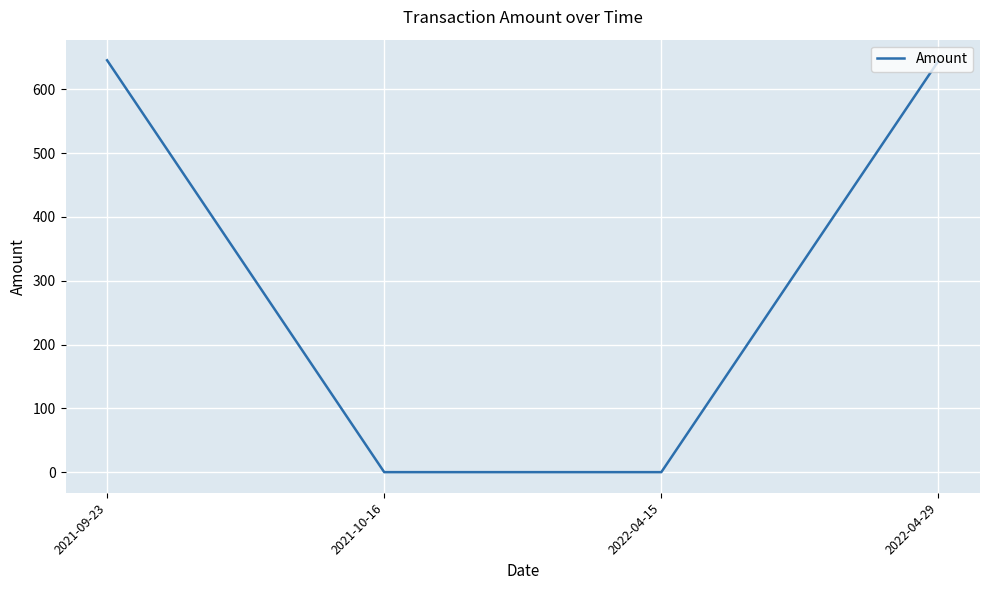

True or false: there are more than 0 points higher than both neighbors.

False